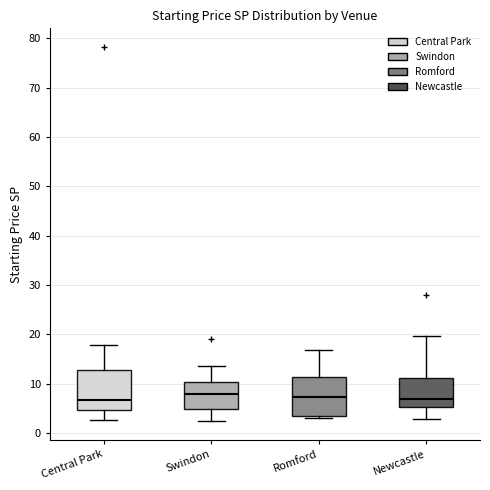

Reading left to right, transcribe this box plot: for each box, give where its median line is, the range the box spans, and where its two whiskers end, as read against the y-axis. The values are not printed on the chart, so give them approximately, as read against the axis.

Central Park: median 7, box 5 to 13, whiskers 3 to 18
Swindon: median 8, box 5 to 10, whiskers 2 to 14
Romford: median 7, box 3 to 11, whiskers 3 (just below the box's lower edge) to 17
Newcastle: median 7, box 5 to 11, whiskers 3 to 20